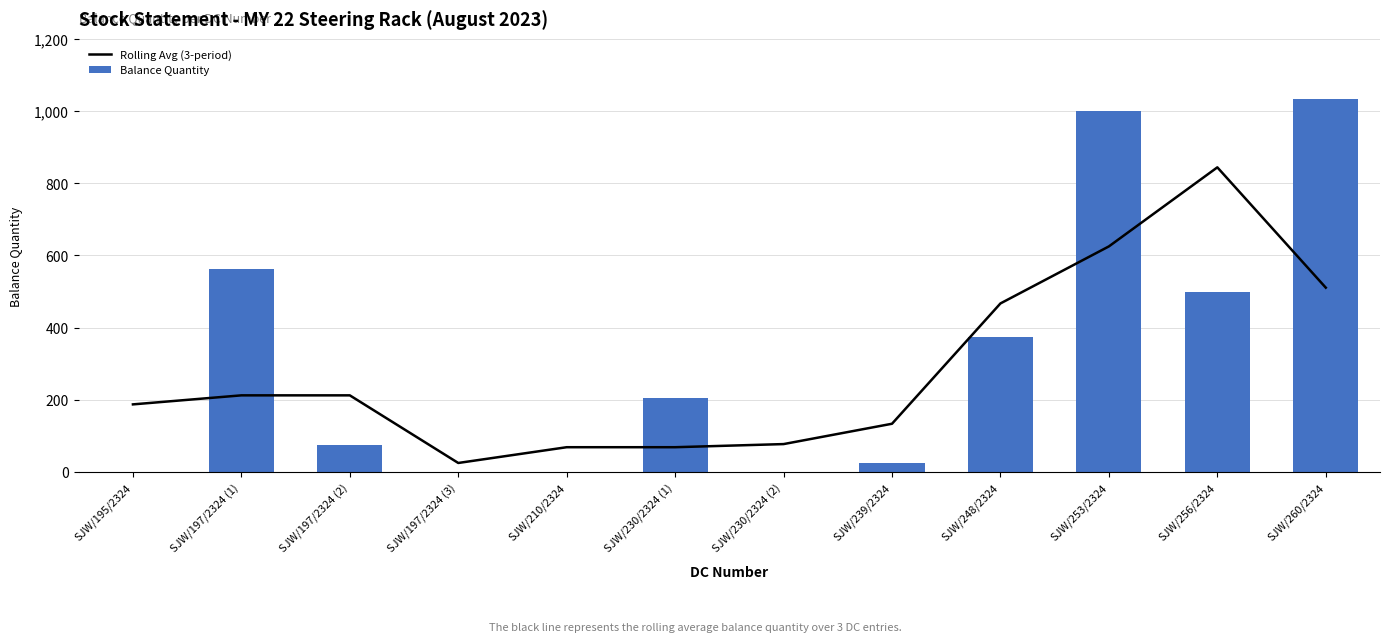

What is the sum of the Balance Quantity values at SJW/195/2324 and SJW/197/2324 (2)?

75